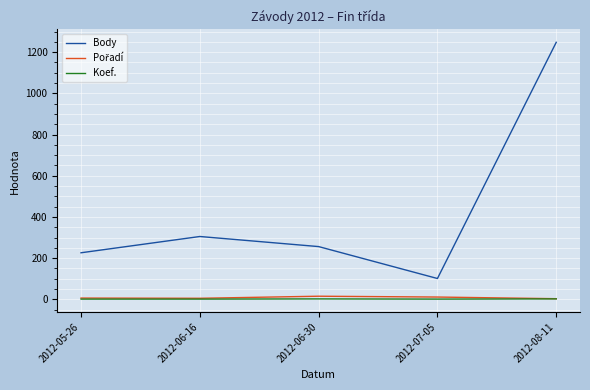

What is the sum of all Koef. values?

7